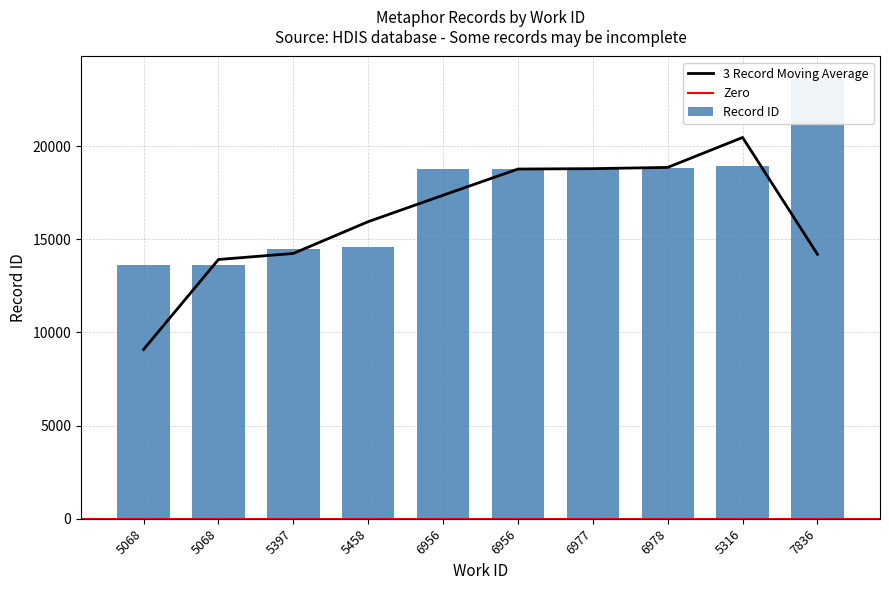

How many data points are less than 18744?

5